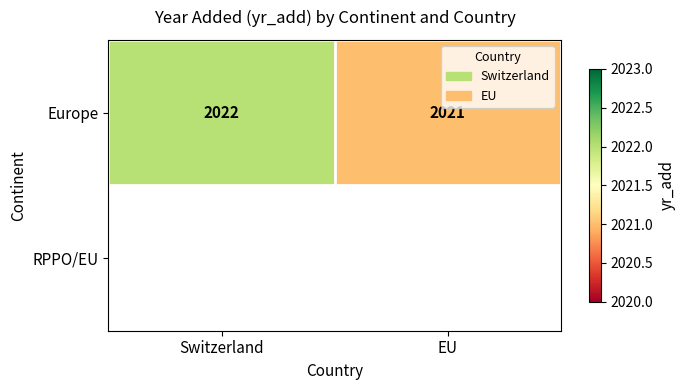

What is the sum of all Europe values?

4043